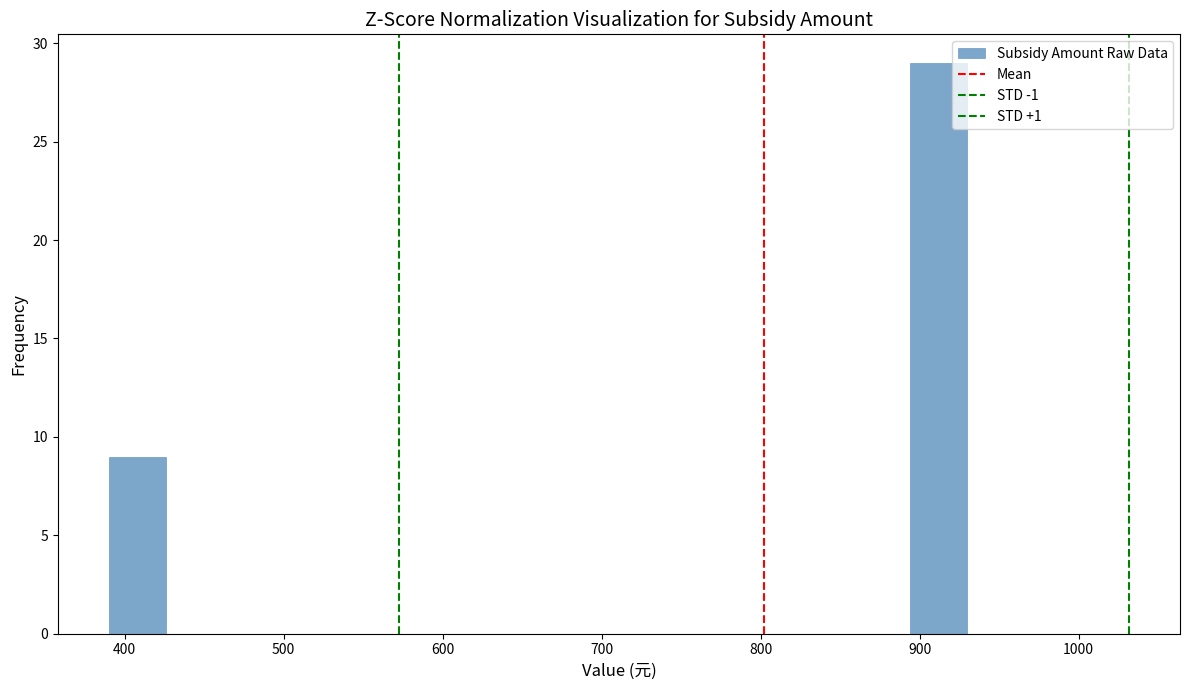

Around what value on the x-axis is the tallest bar? Give the approximate position of its centre, as read against the axis.

910